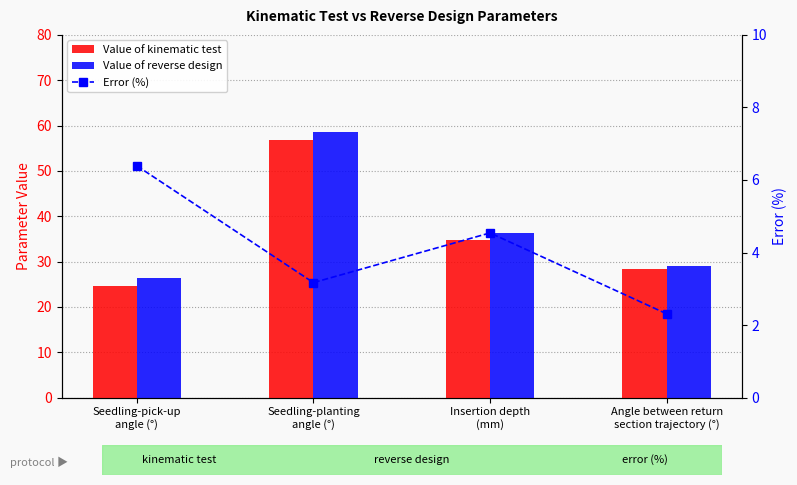

Reading left to right, list all the values displayed in this chart.

Value of kinematic test: 24.6	56.8	34.7	28.4
Value of reverse design: 26.3	58.7	36.3	29.0
Error (%): 6.4	3.2	4.5	2.3